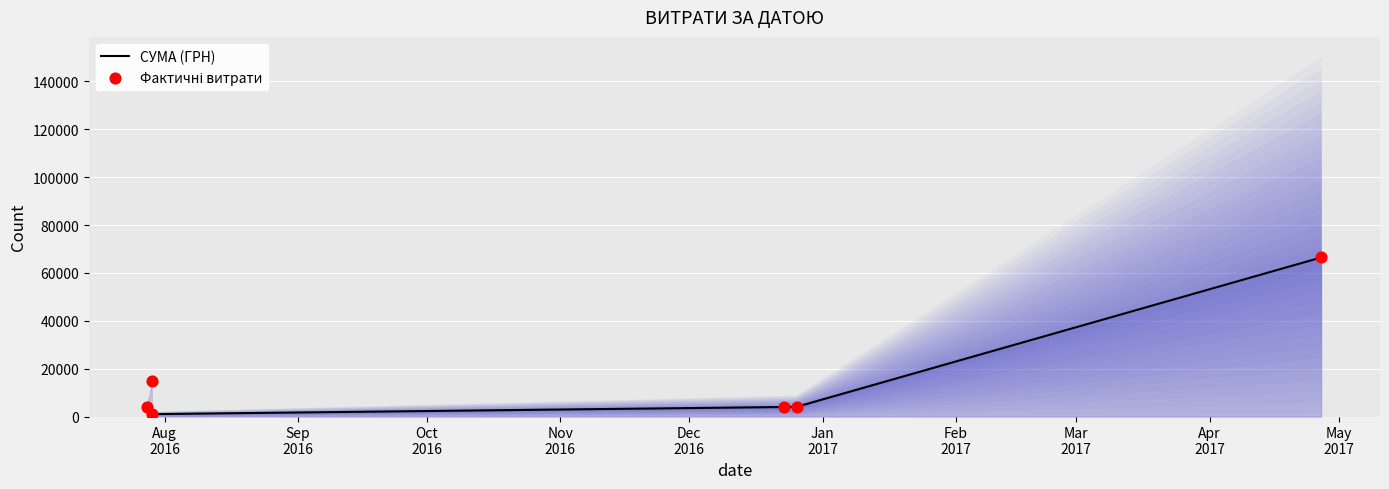

Which has a higher value, 28.07.2016 or 27.04.2017?

27.04.2017